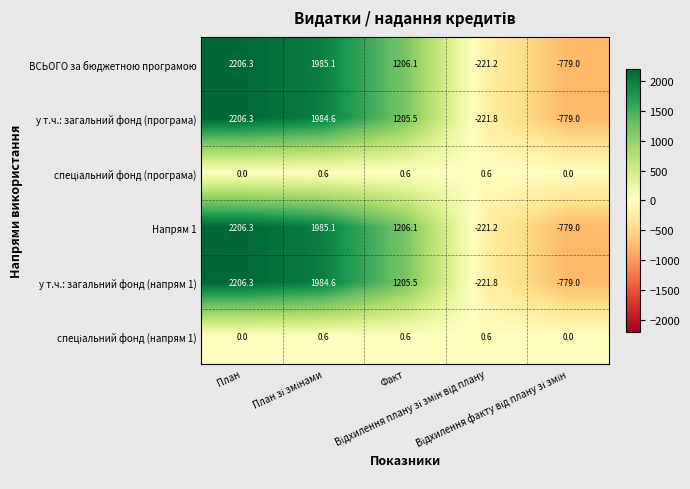

What is the difference between the second highest and second lowest values in the у т.ч.: загальний фонд (напрям 1) series?

2206.4